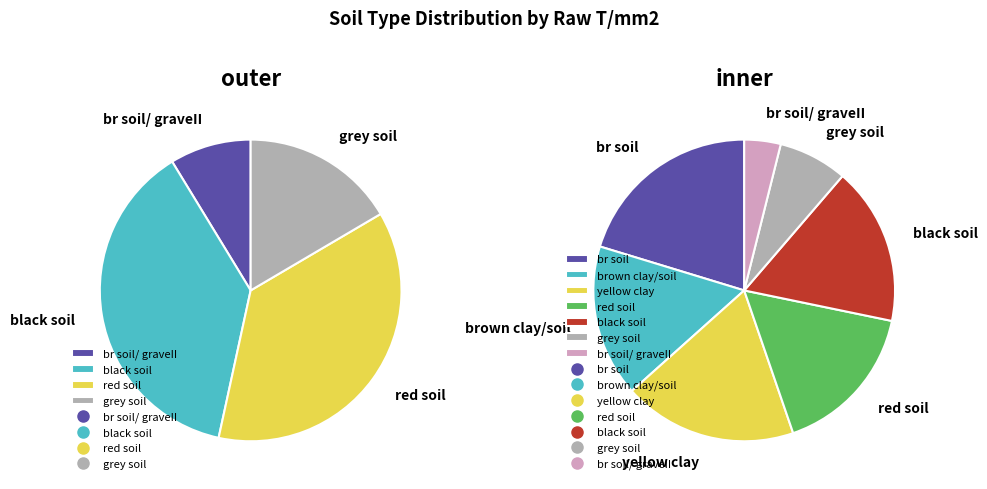

Do red soil and yellow clay together represent more than half of the pie?

No